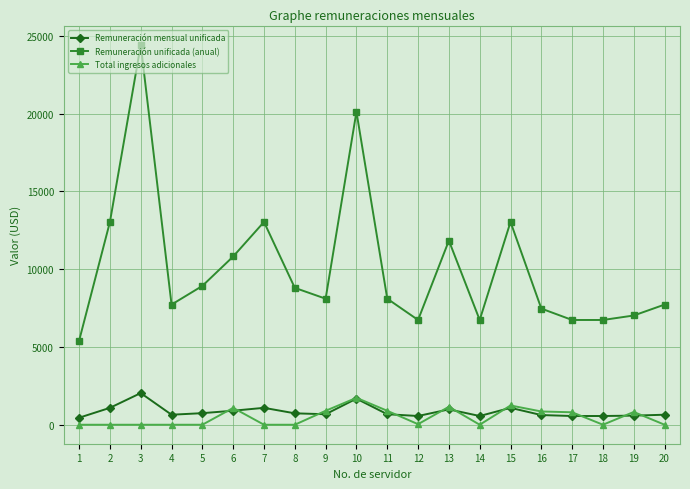

The value of Total ingresos adicionales at 18 is 805.5. True or false?

False